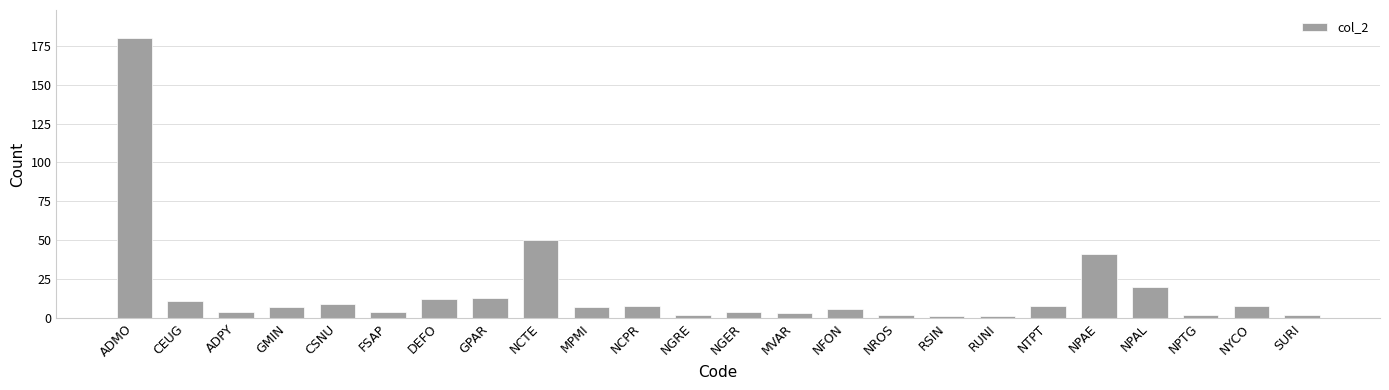

Count the number of categories in the chart.

24